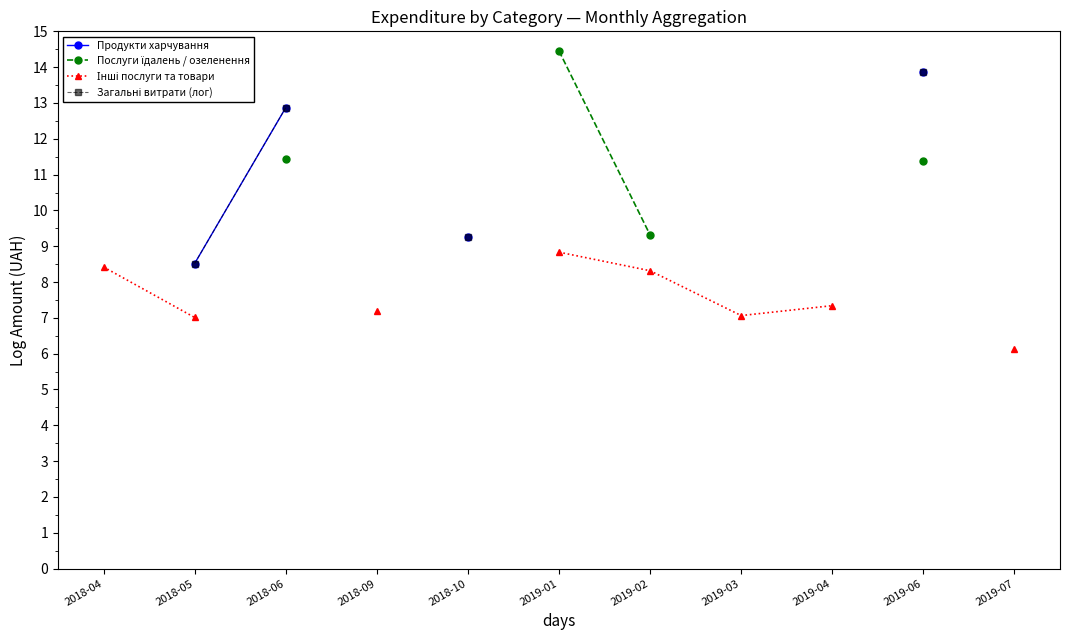

True or false: Продукти харчування and Інші послуги та товари cross at least once.

False